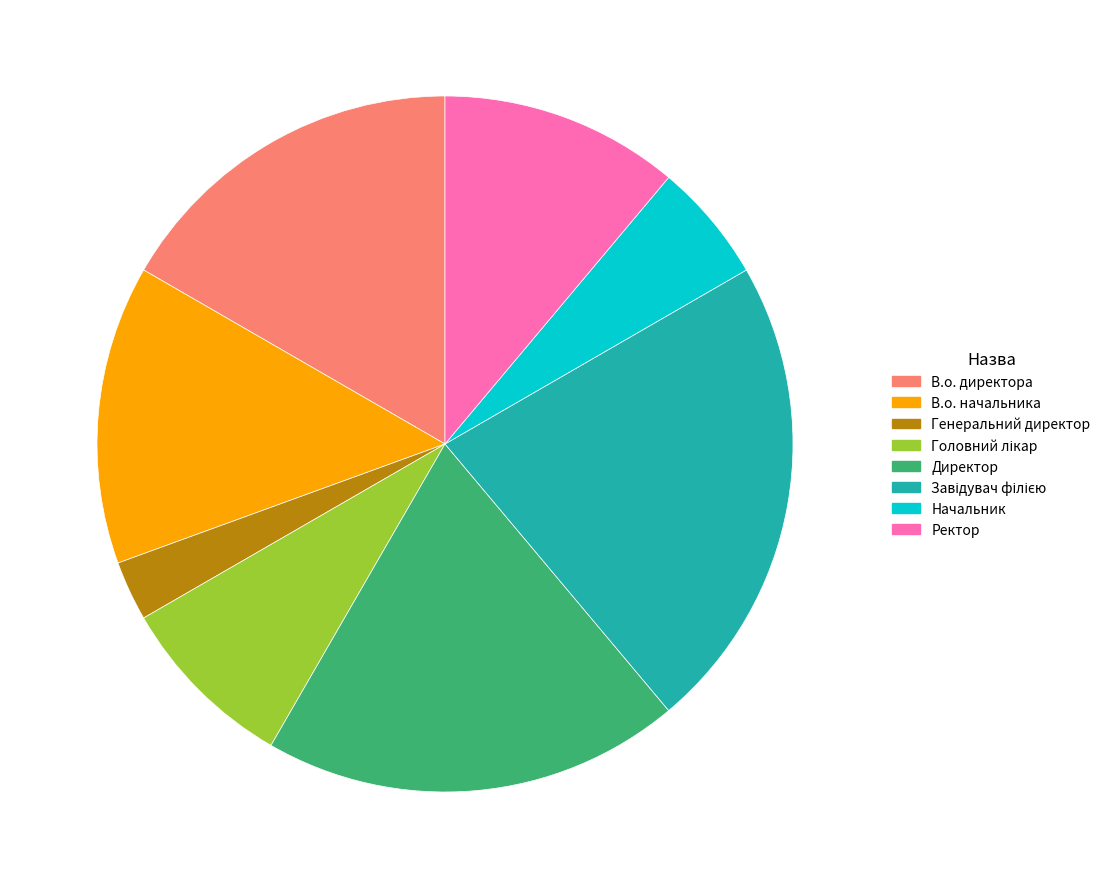

Does any single category account for the majority?

No